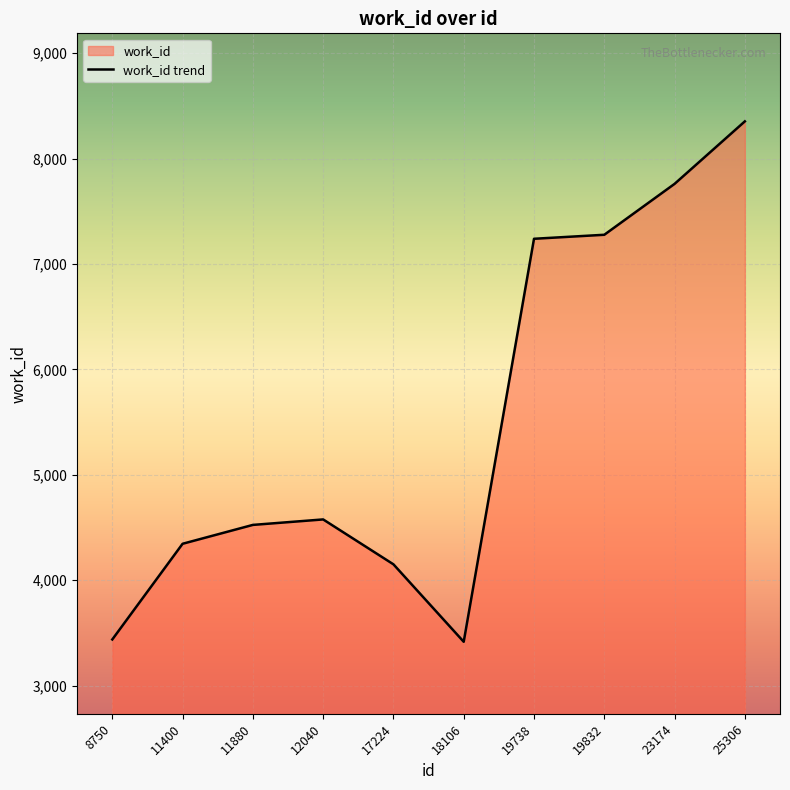

What is the change in value from 12040 to 19738?

+2663